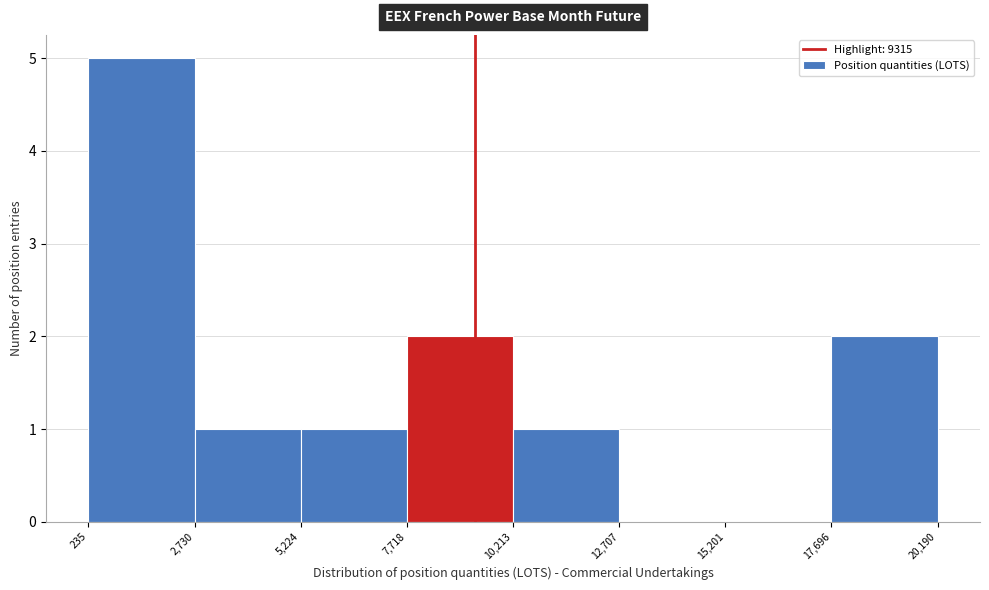

Reading left to right, list every bar in this chart as the range it spans on the x-axis followed by its height. The values are not printed on the chart, so give them approximately, as read against the axis.

235 to 2,730: 5
2,730 to 5,224: 1
5,224 to 7,718: 1
7,718 to 10,213: 2
10,213 to 12,707: 1
12,707 to 15,201: 0
15,201 to 17,696: 0
17,696 to 20,190: 2